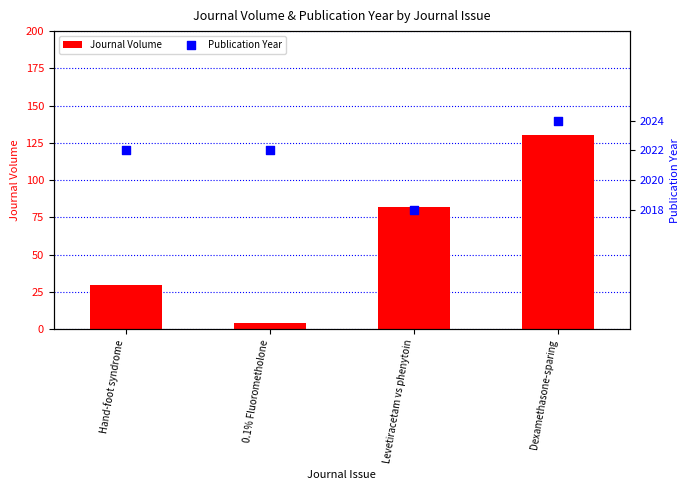

Which series has the largest Y range (max minus min)?

Journal Volume